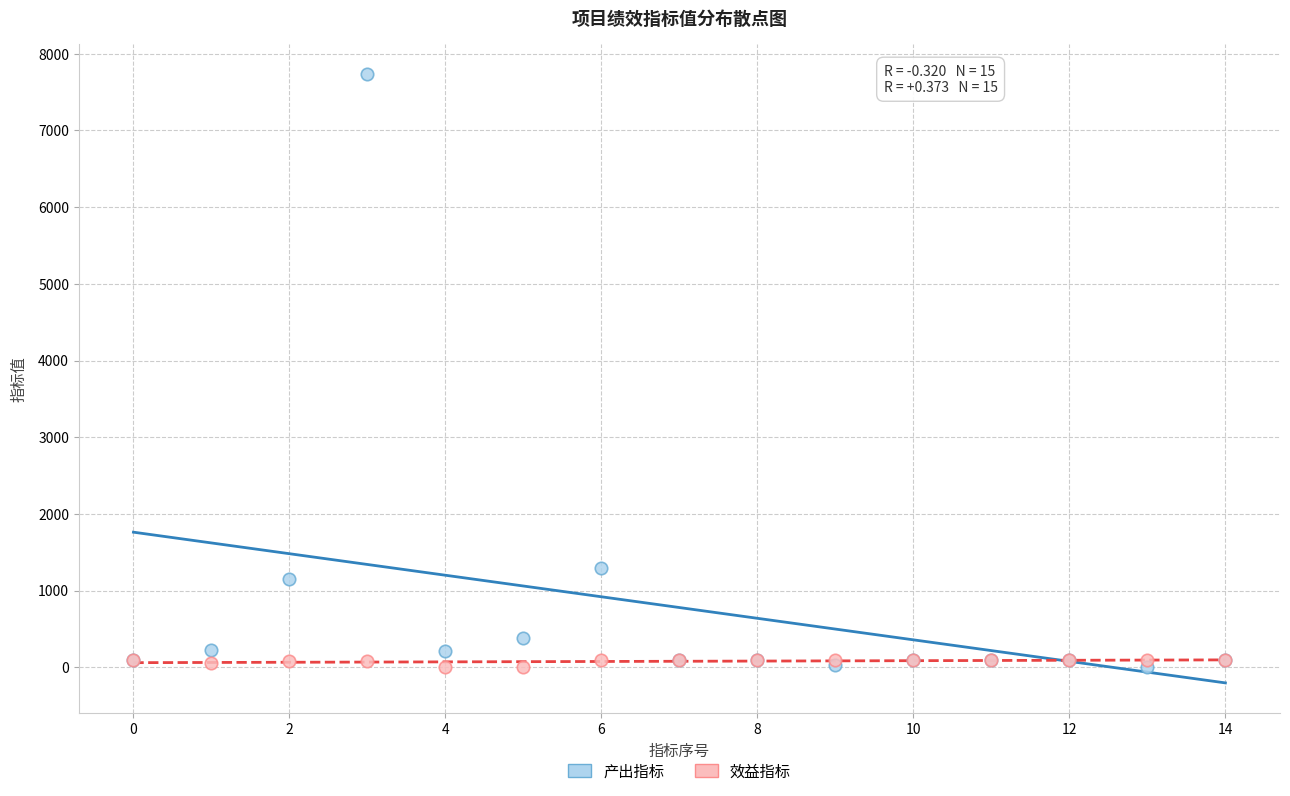

Which series has the widest spread of Y values?

产出指标